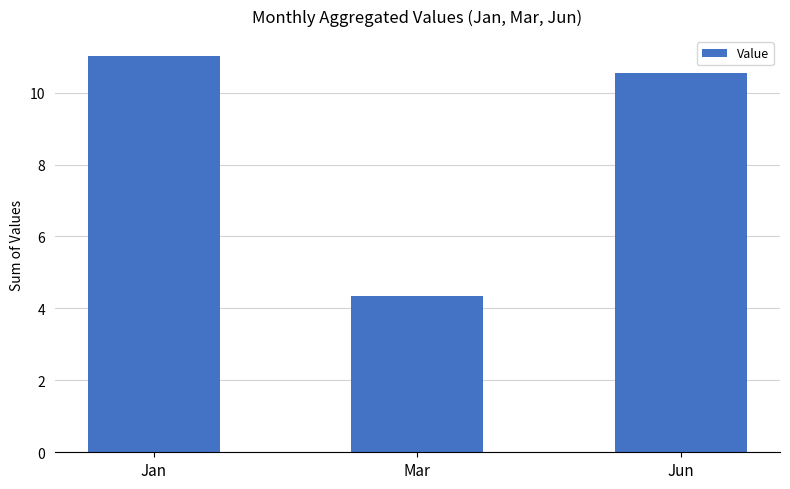

Reading left to right, extract all data points from this chart.

Jan=11.0	Mar=4.3	Jun=10.5